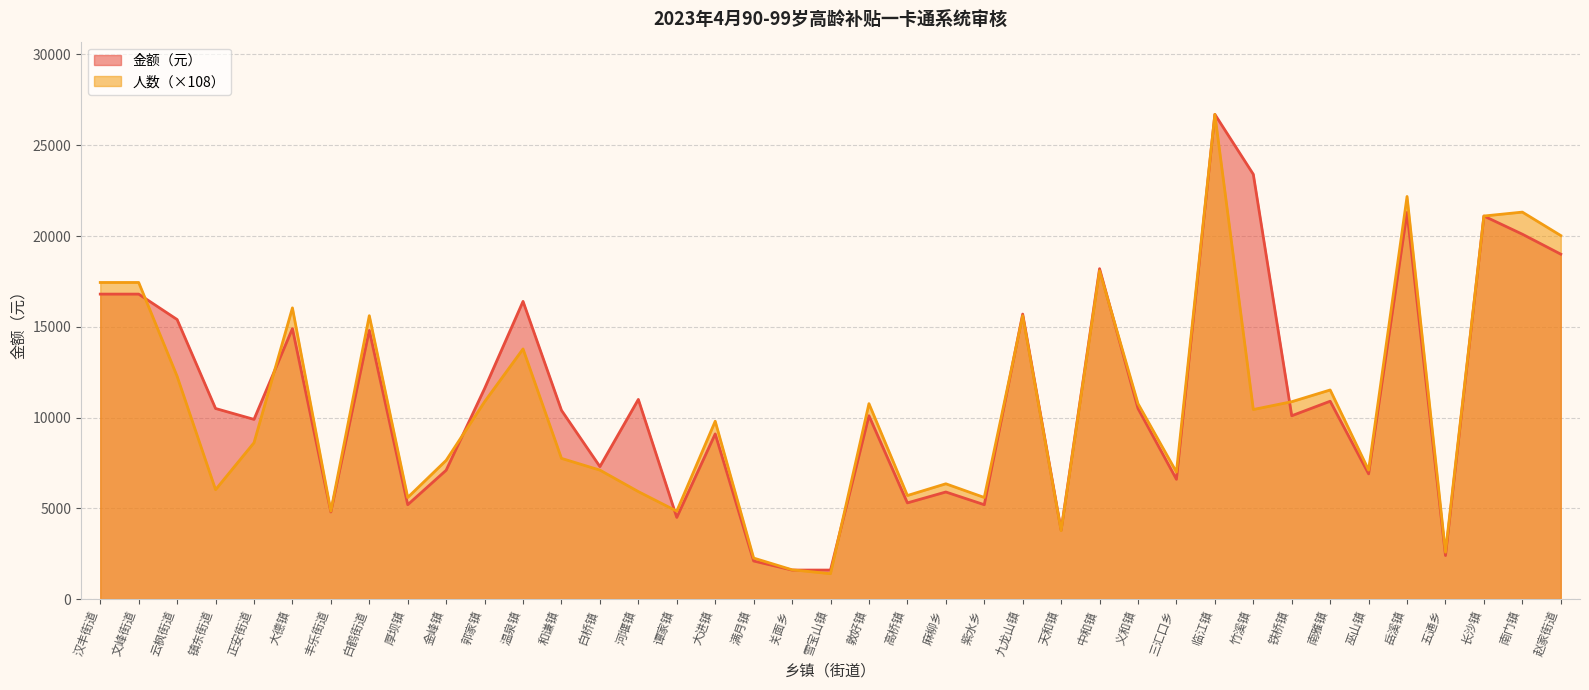

How many values in the 金额（元） series are below 10400?

19